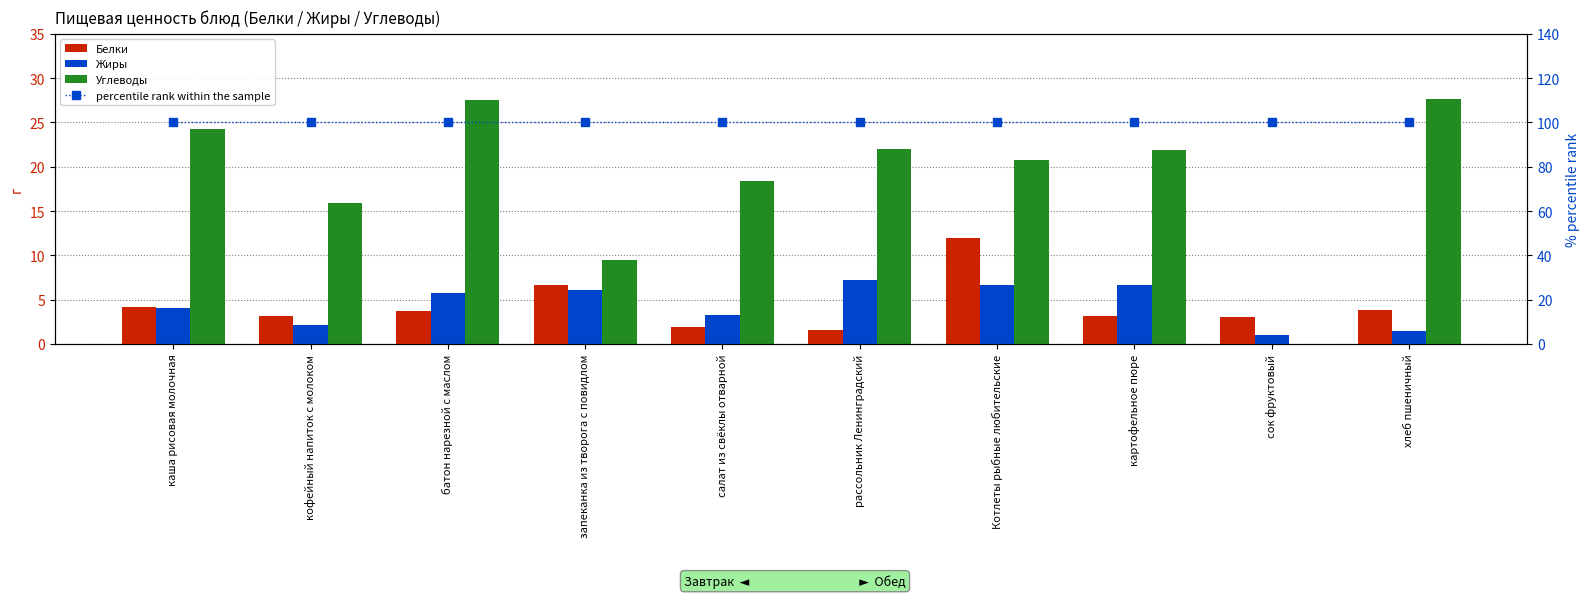

Where is percentile rank within the sample nearest to the value 100?

каша рисовая молочная